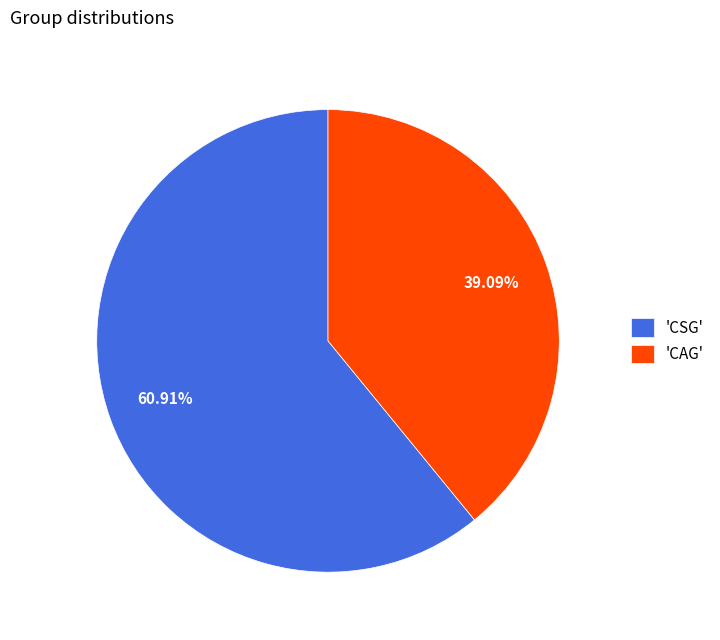

To the nearest percent, what is the difference between the largest and smallest slice percentages?

22%